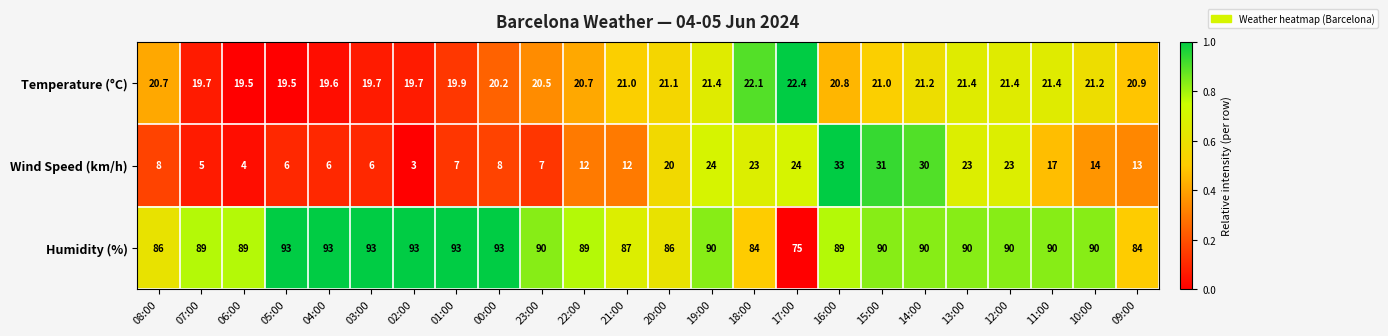

Rank the series at 00:00 from lowest to highest value.

Wind Speed (km/h), Temperature (°C), Humidity (%)